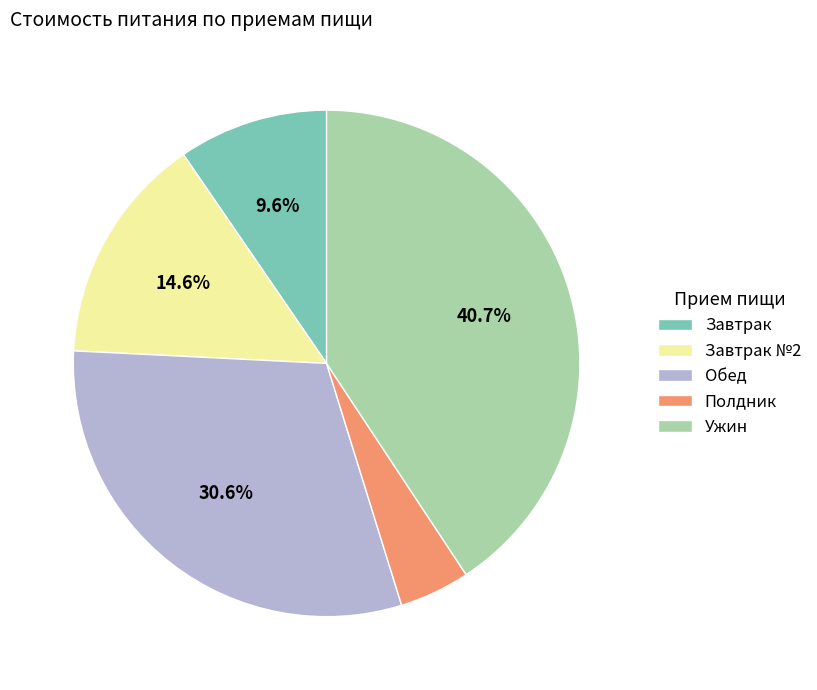

What is the largest slice in the pie chart?

Ужин